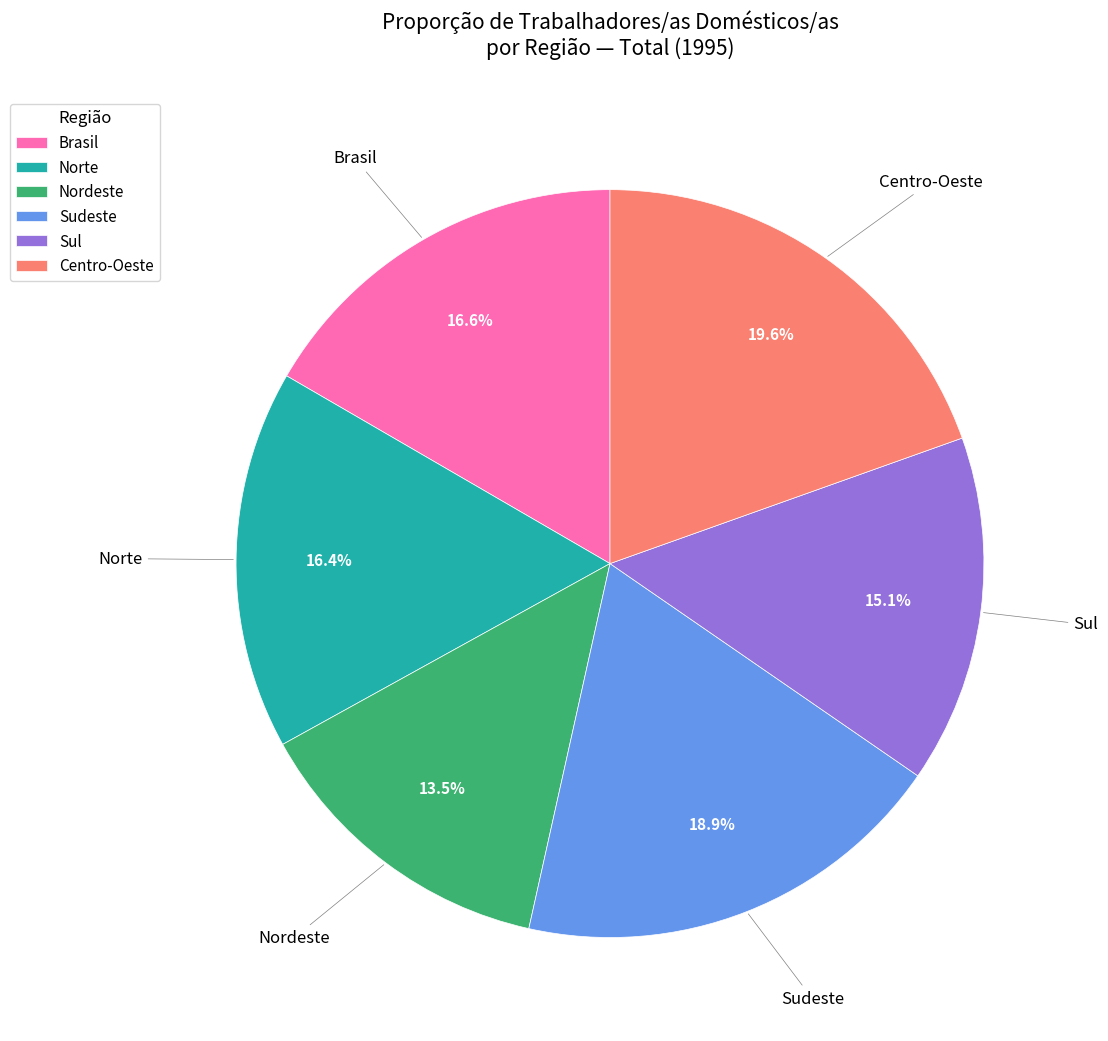

Count the number of slices in the pie.

6